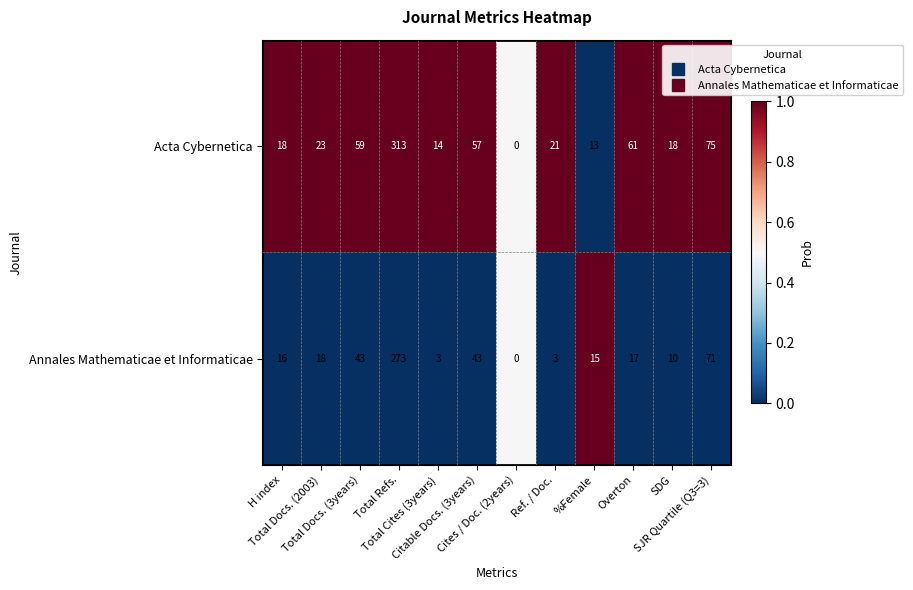

List the series in order of their overall mean, highest first.

Acta Cybernetica, Annales Mathematicae et Informaticae